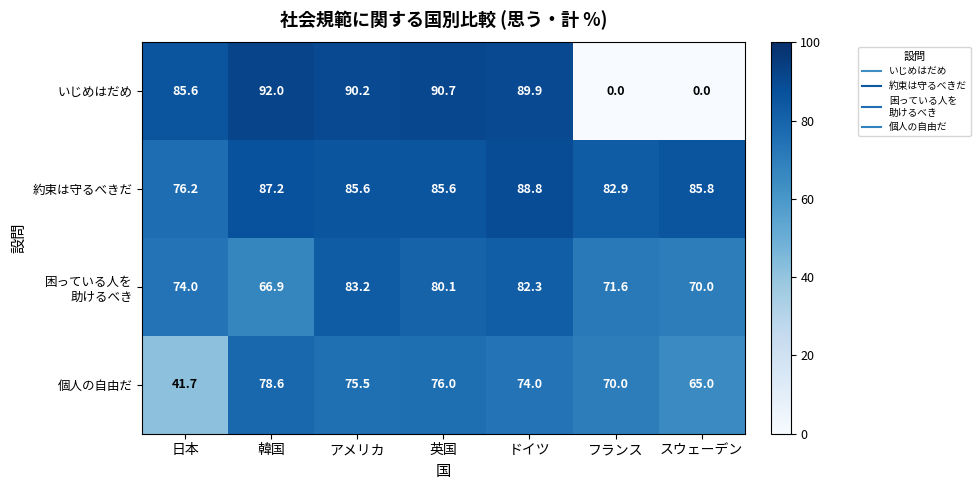

What is the approximate value of 約束は守るべきだ at 日本?

76.2